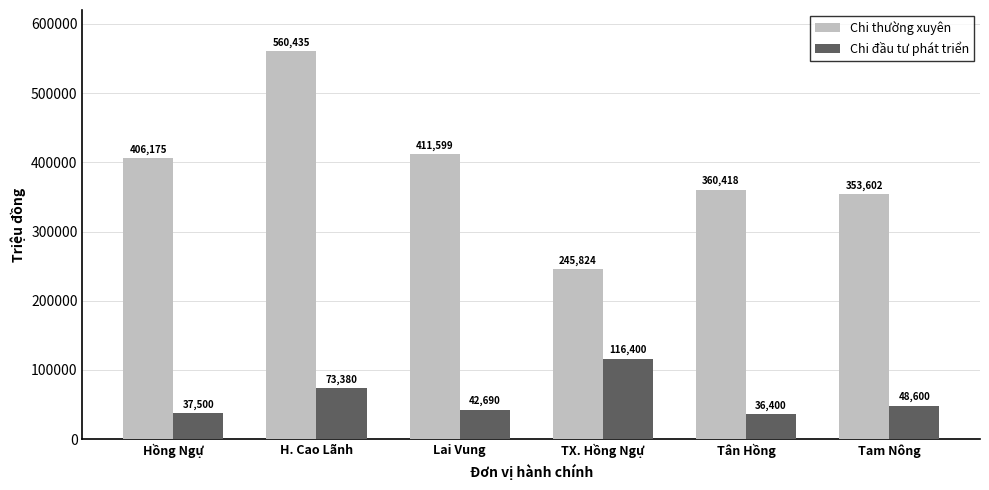

The value of Chi đầu tư phát triển at Tam Nông is 48600. True or false?

True